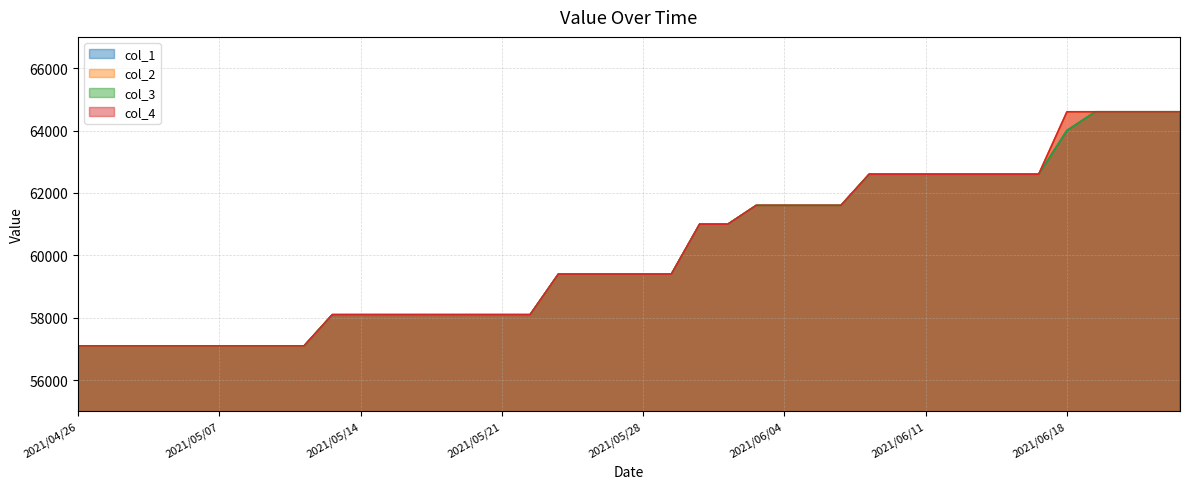

Read the col_3 value at 2021/04/30, to the nearest 100.

57100